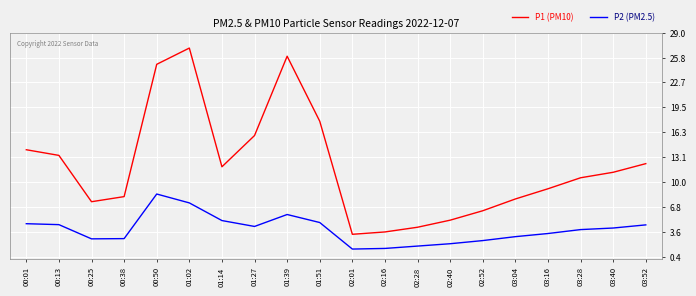

How many lines are shown in the chart?

2